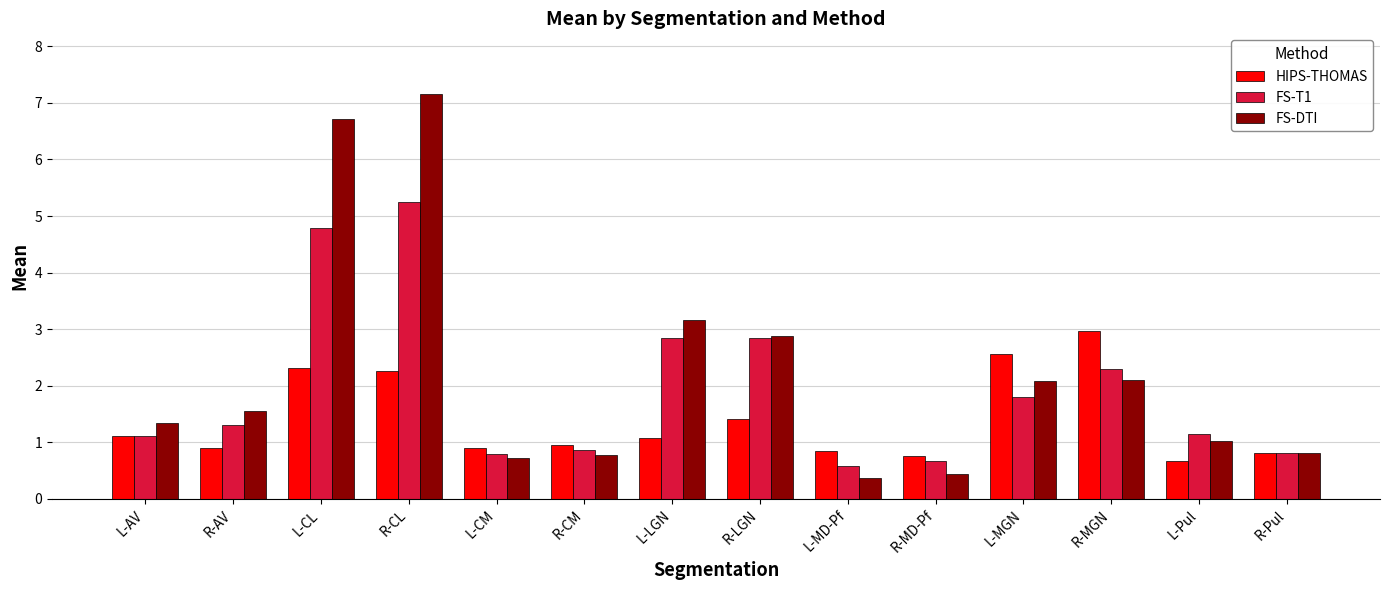

Which series has the widest spread of values?

FS-DTI